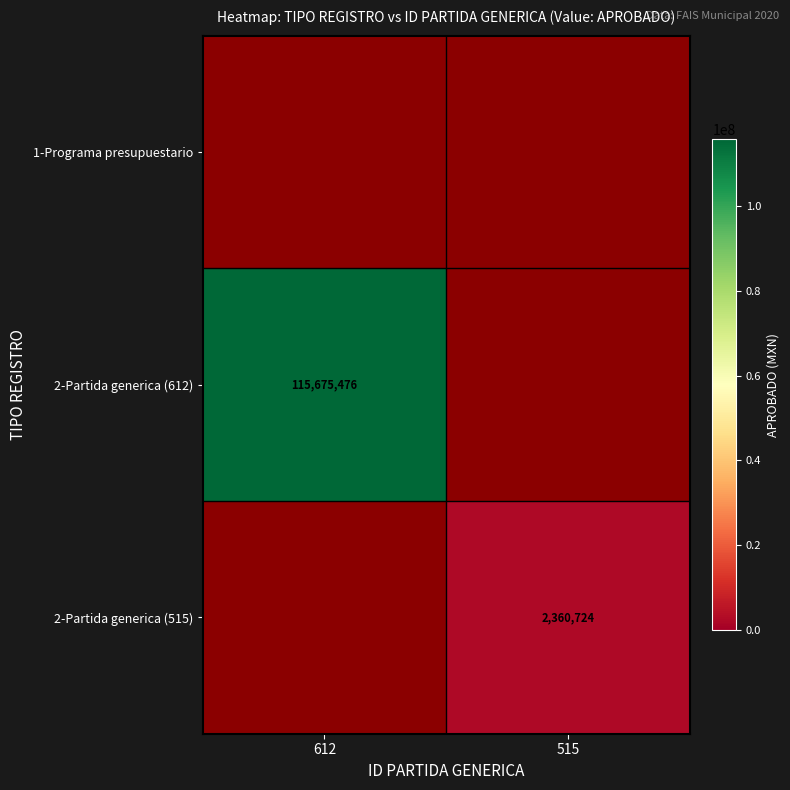

The value of 2-Partida generica (515) at 515 is 2360724.0. True or false?

True